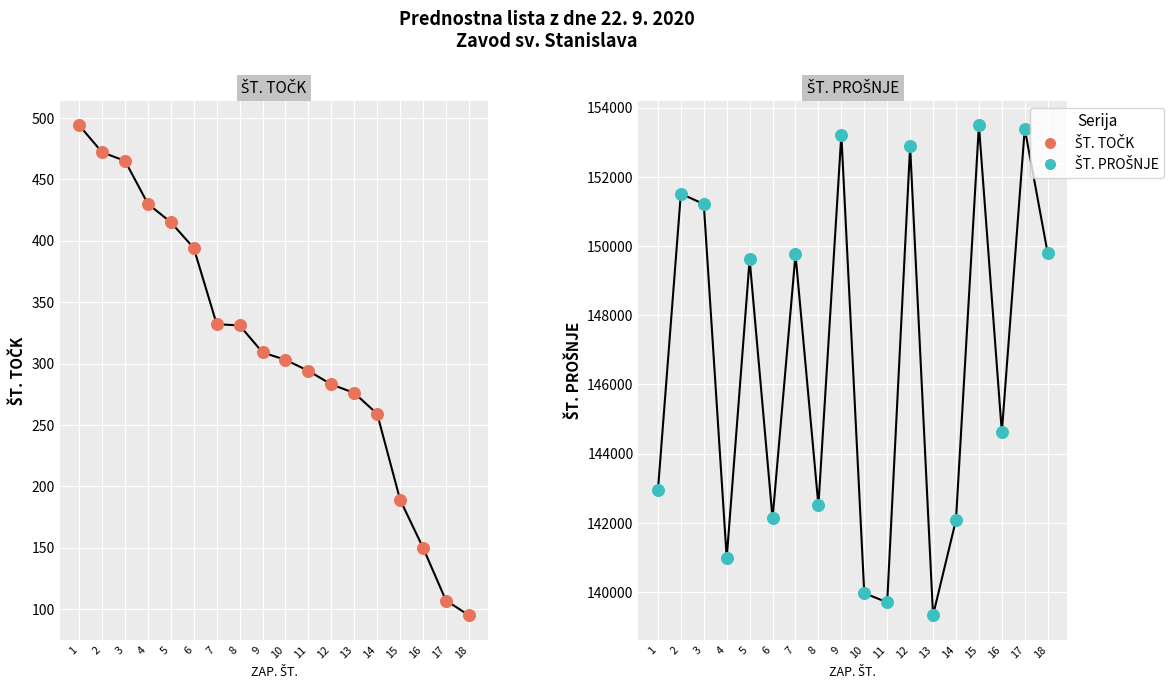

Which series has the largest Y range (max minus min)?

ŠT. PROŠNJE